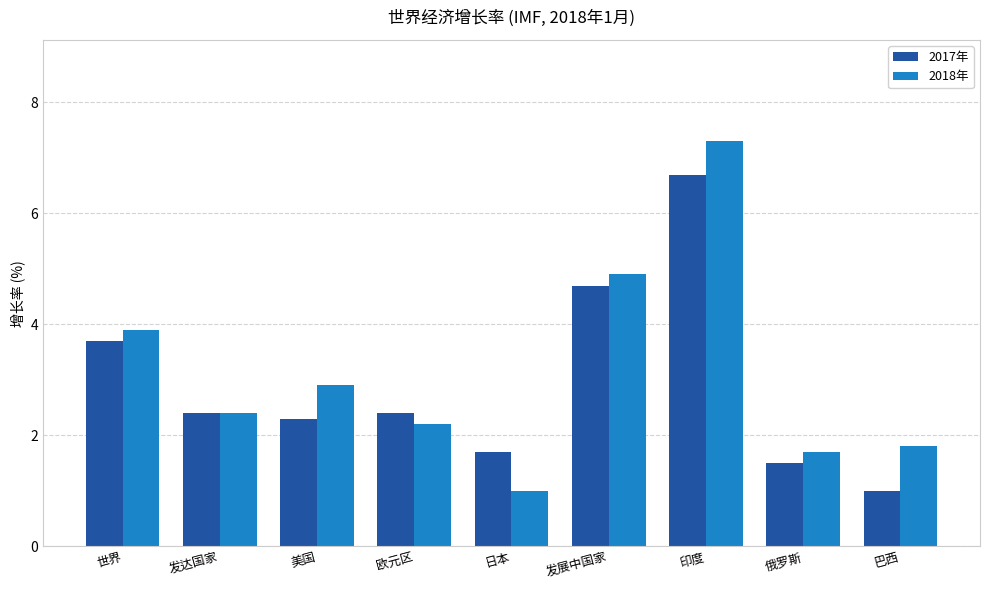

Rank the series by their maximum value, from lowest to highest.

2017年, 2018年